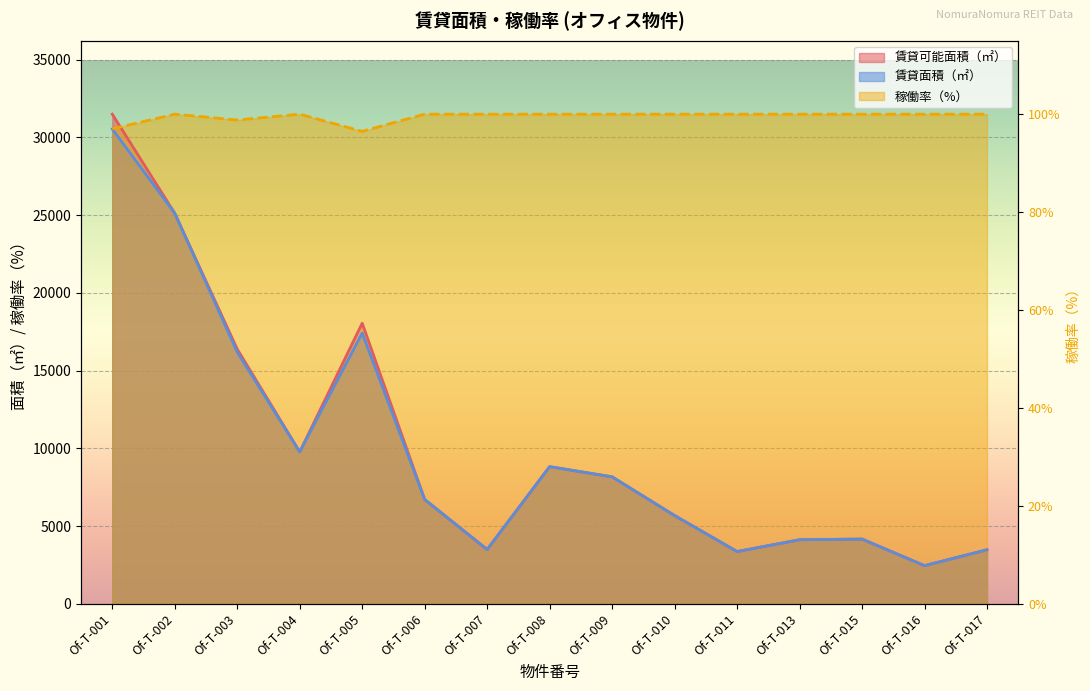

True or false: 賃貸面積（㎡） and 賃貸可能面積（㎡） intersect in this chart.

False